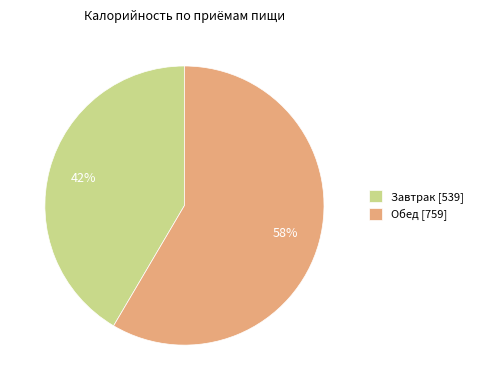

Which has a higher value, Завтрак or Обед?

Обед